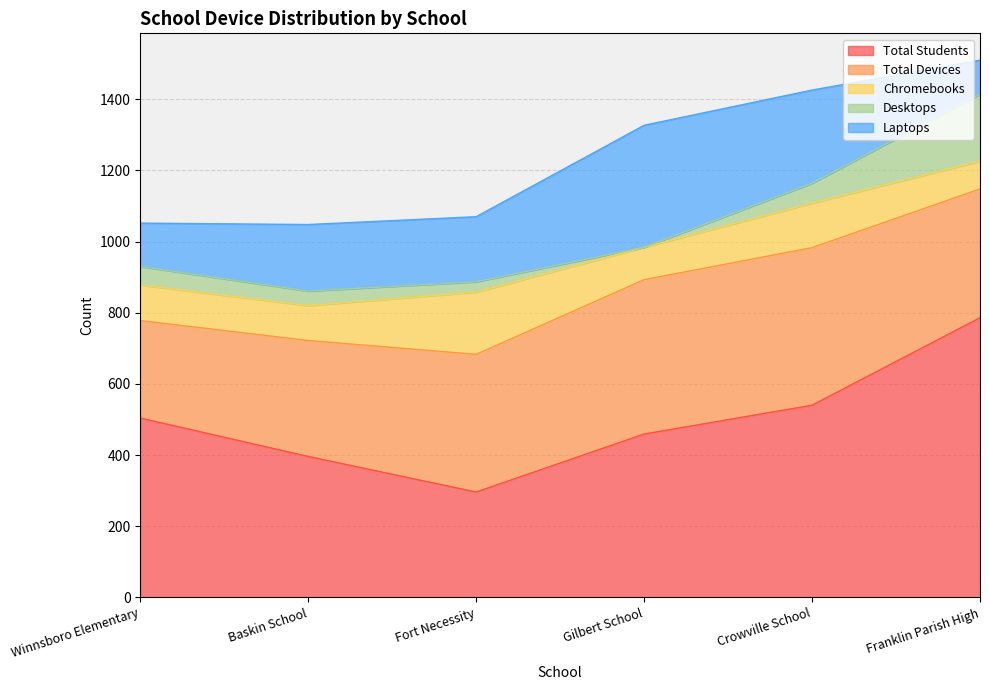

Reading right to left, transcribe all the data shown in this chart.

Total Students: Franklin Parish High=786	Crowville School=540	Gilbert School=459	Fort Necessity=296	Baskin School=396	Winnsboro Elementary=504
Total Devices: Franklin Parish High=362	Crowville School=443	Gilbert School=434	Fort Necessity=387	Baskin School=326	Winnsboro Elementary=274
Chromebooks: Franklin Parish High=78	Crowville School=125	Gilbert School=91	Fort Necessity=175	Baskin School=98	Winnsboro Elementary=100
Desktops: Franklin Parish High=188	Crowville School=56	Gilbert School=0	Fort Necessity=29	Baskin School=41	Winnsboro Elementary=52
Laptops: Franklin Parish High=96	Crowville School=262	Gilbert School=343	Fort Necessity=183	Baskin School=187	Winnsboro Elementary=122